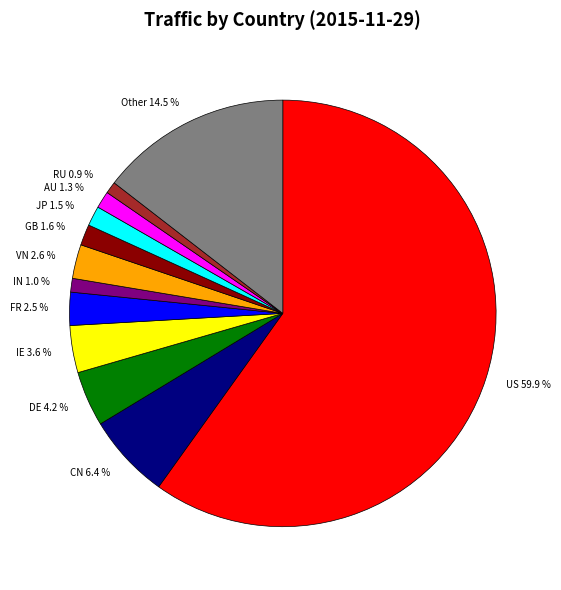

How many segments does this pie chart have?

12